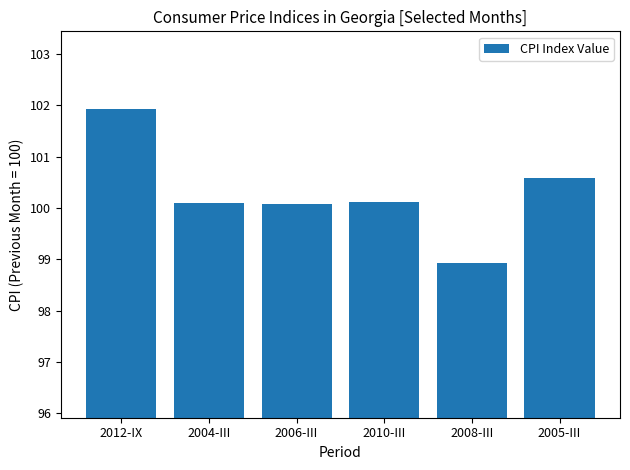

Reading right to left, list all the values displayed in this chart.

2005-III=100.6	2008-III=98.9	2010-III=100.1	2006-III=100.1	2004-III=100.1	2012-IX=101.9